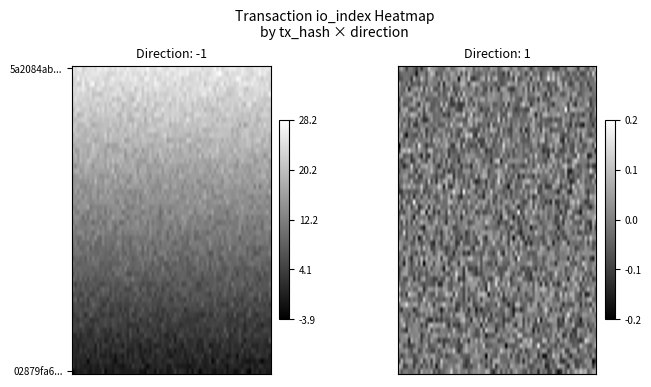

Which has a higher value, direction or io_index?

io_index